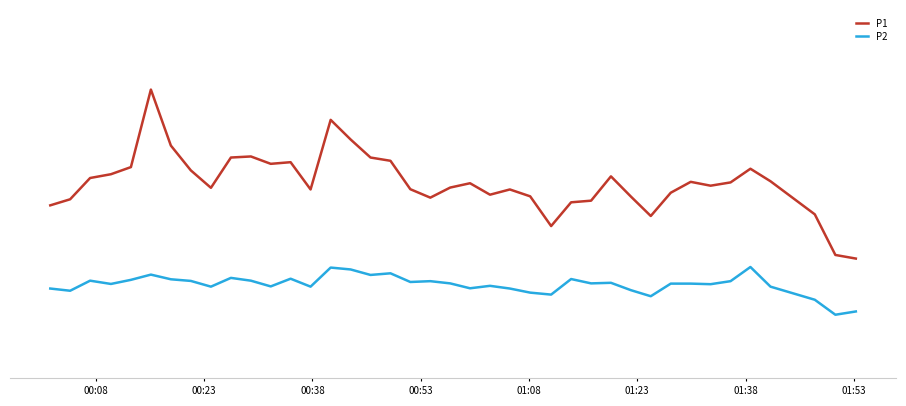

Does the chart display data point markers on the line(s)?

No